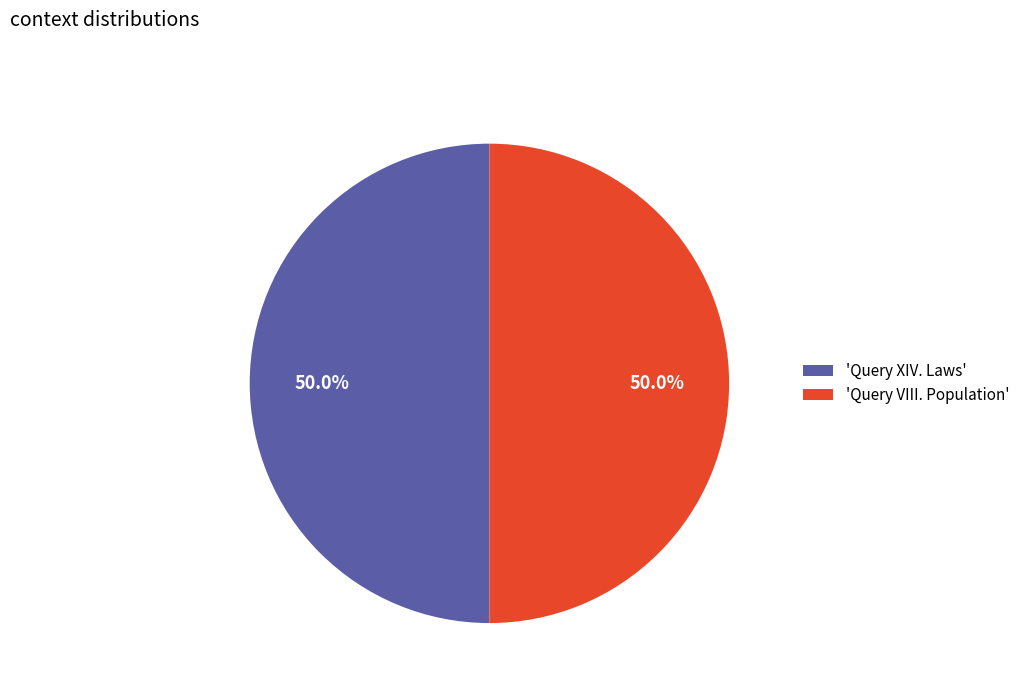

How much of the chart is everything except 'Query VIII. Population'?

50.0%